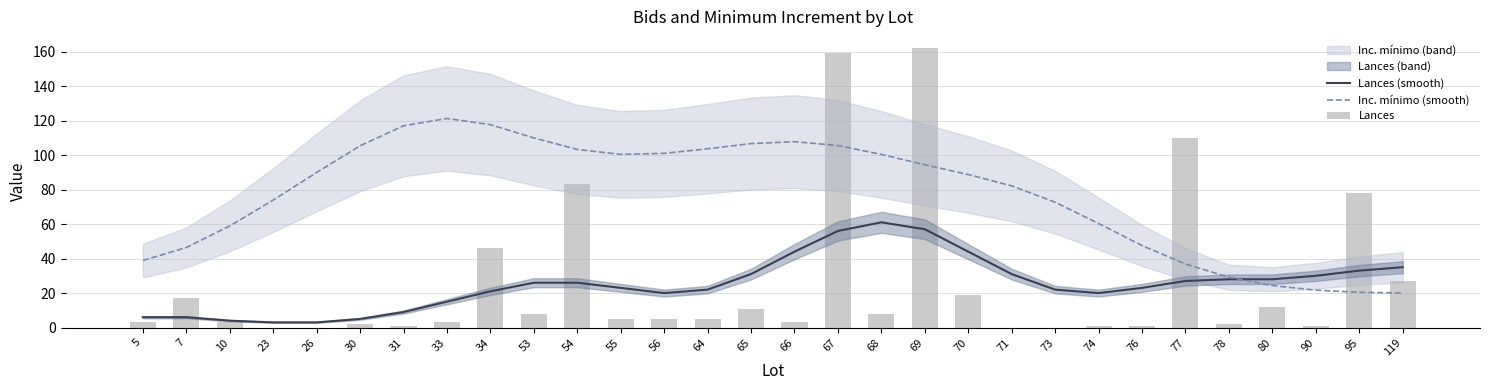

Which has a higher value, 7 or 68?

68